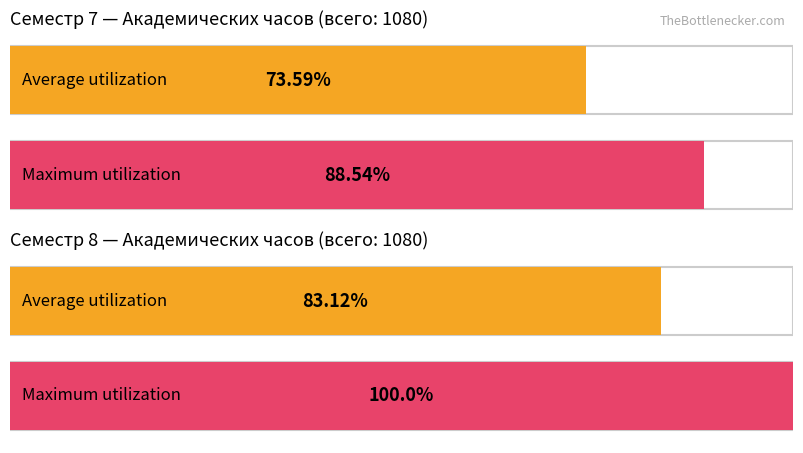

At how many categories does at least one series exceed 34?

4